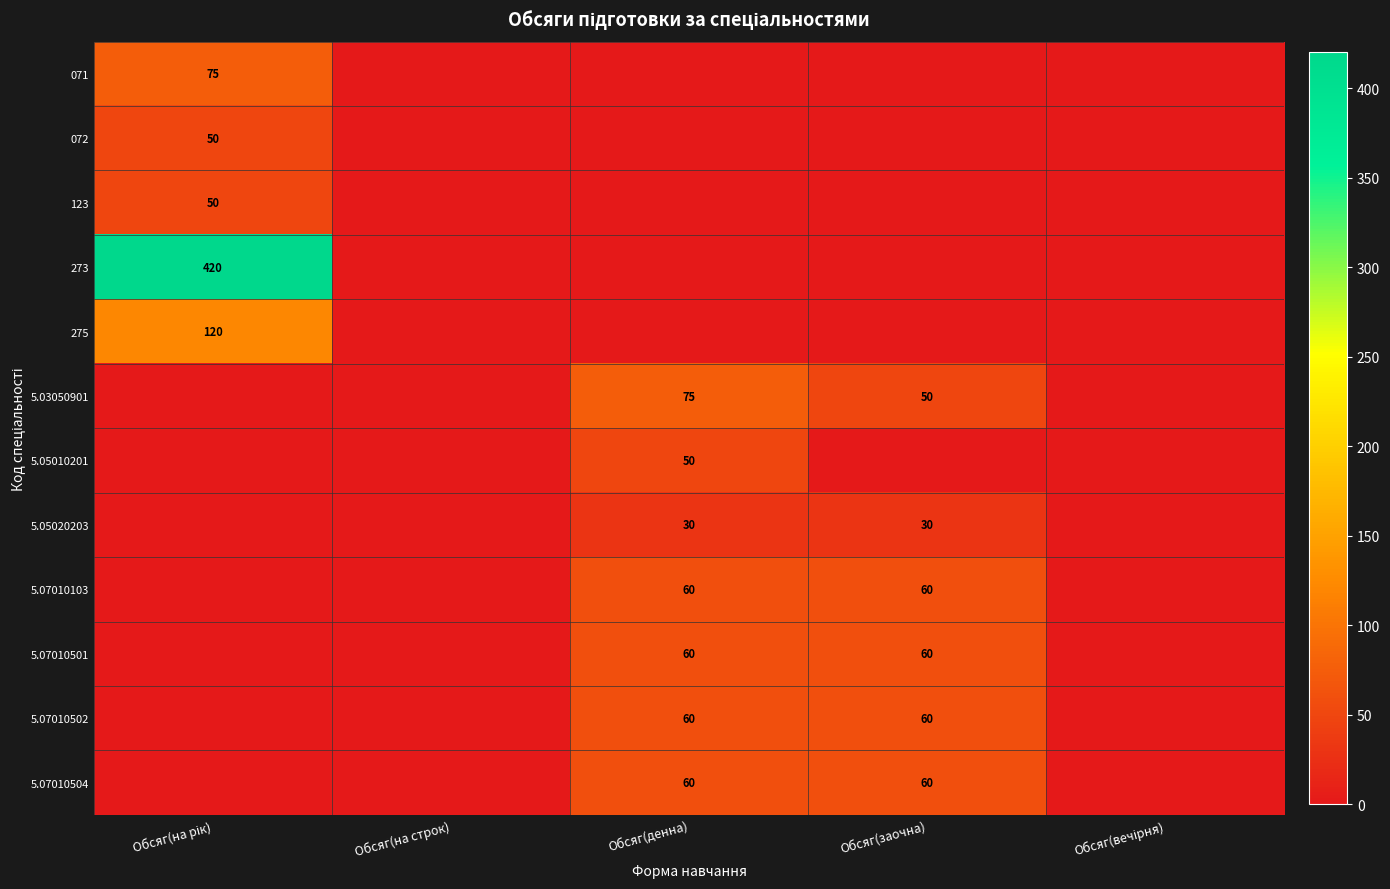

How many positive values does the 072 series have?

1